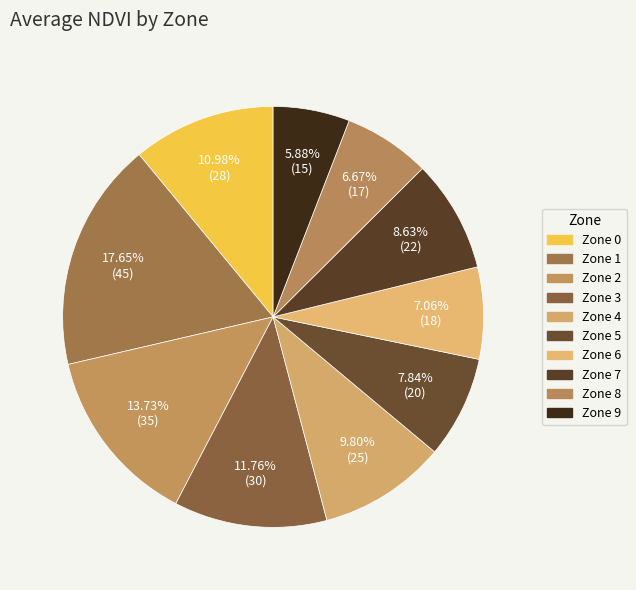

What percentage do Zone 6 and Zone 5 together represent?

14.9%